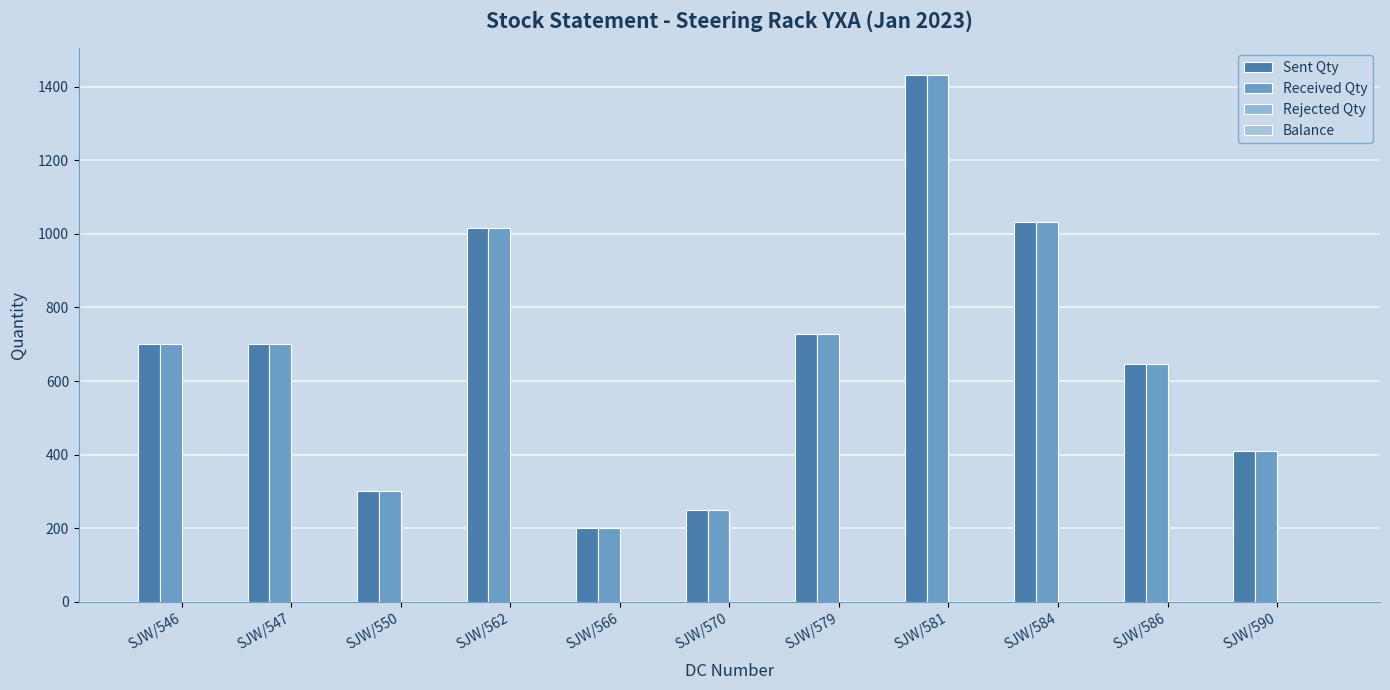

At which category does the chart reach its minimum across all series?

SJW/566